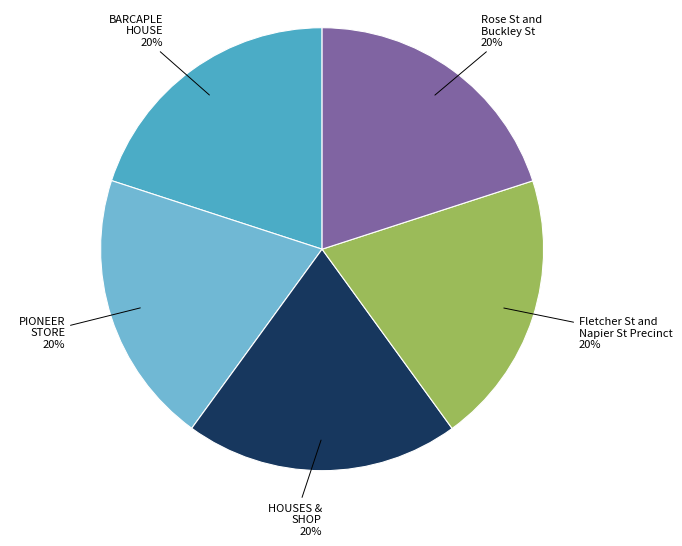

Approximately how many times larger is the value at Fletcher St and Napier St Precinct compared to Rose St and Buckley St?

1.0